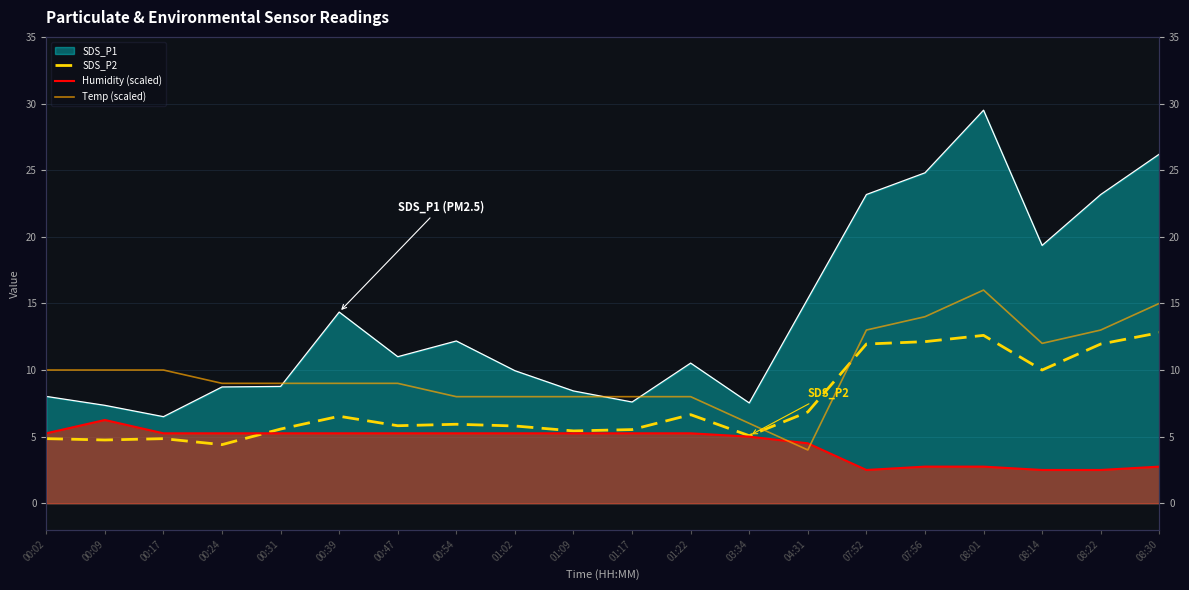

What is the difference between the maximum and minimum values in the SDS_P2 series?

8.4